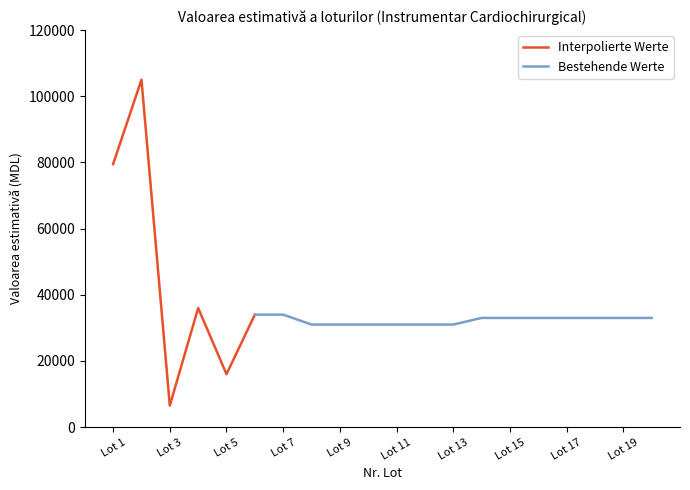

What is the highest value of the Interpolierte Werte series?

105000